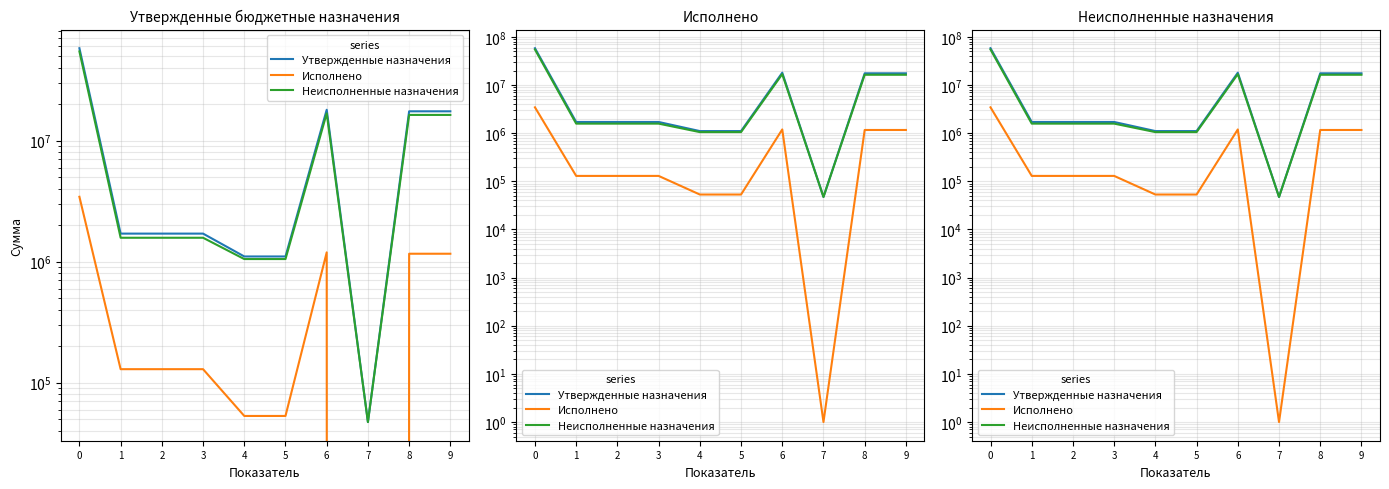

What is the sum of all Исполнено values?

7453652.8